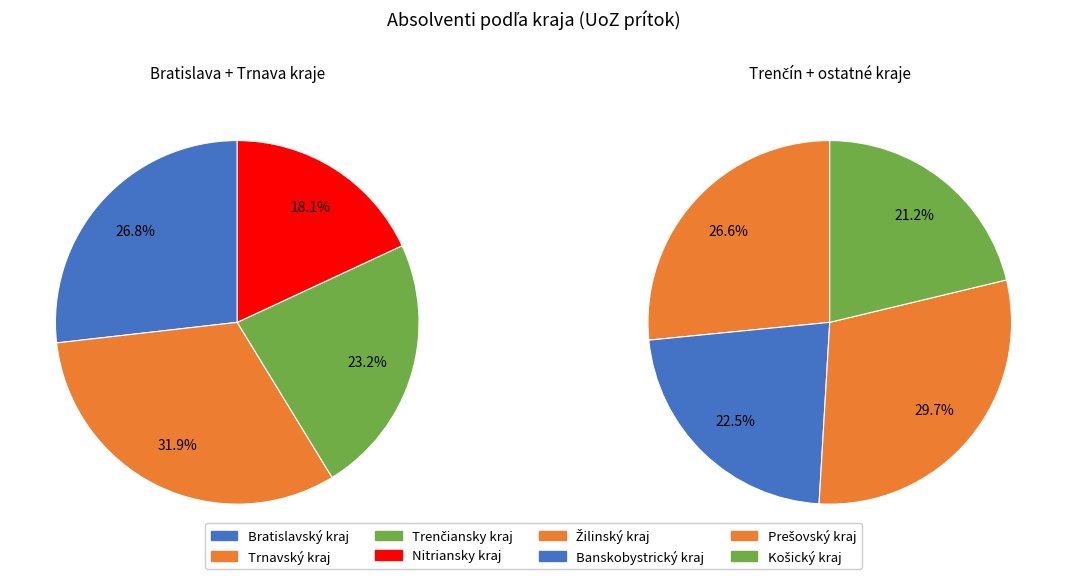

True or false: Nitriansky kraj accounts for 9% of the total.

True